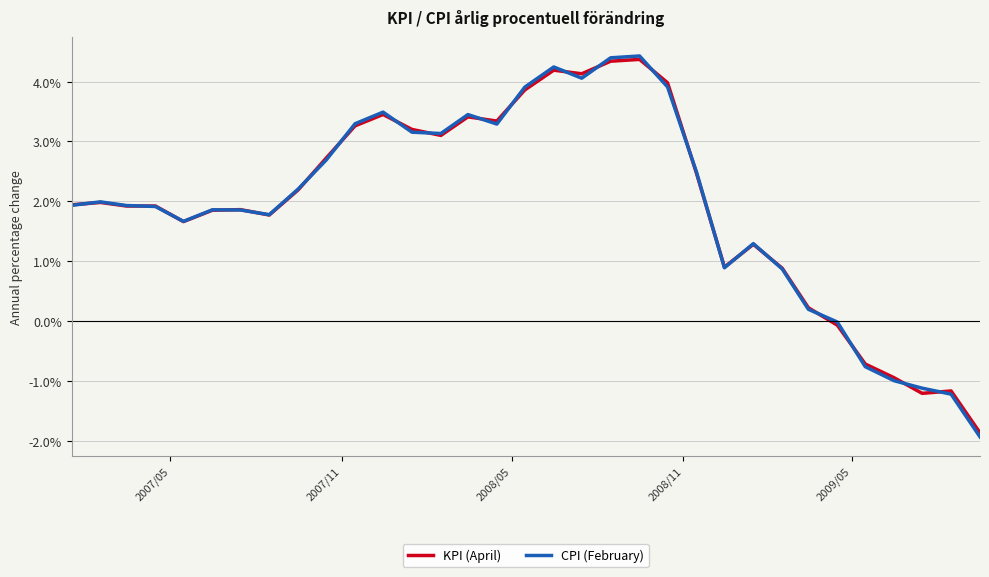

Does the chart display data point markers on the line(s)?

No